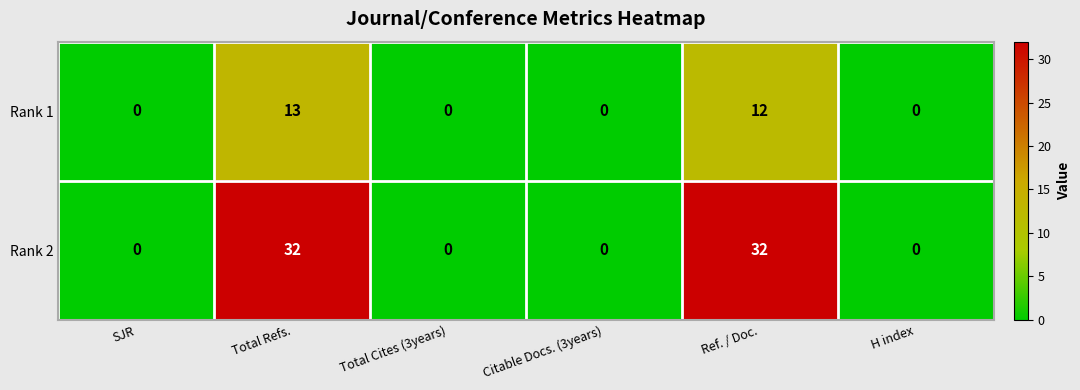

Is it true that Rank 1 equals 6 at Total Cites (3years)?

False